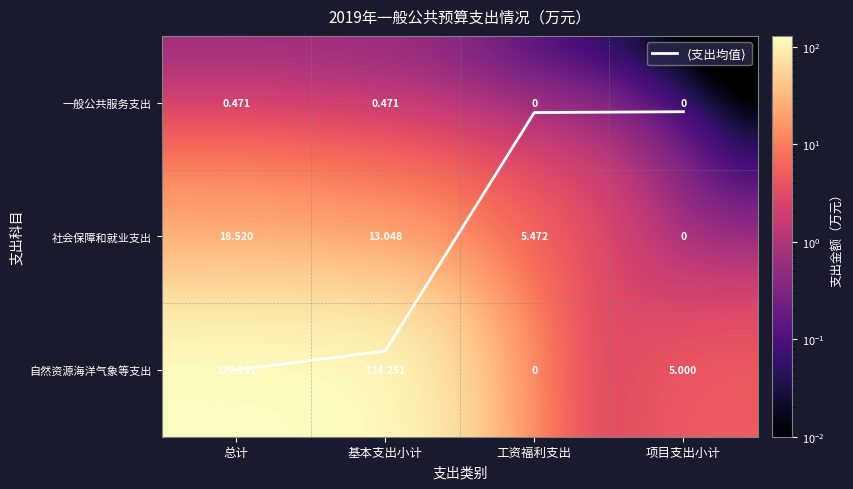

Between 工资福利支出 and 项目支出小计, which is larger?

工资福利支出